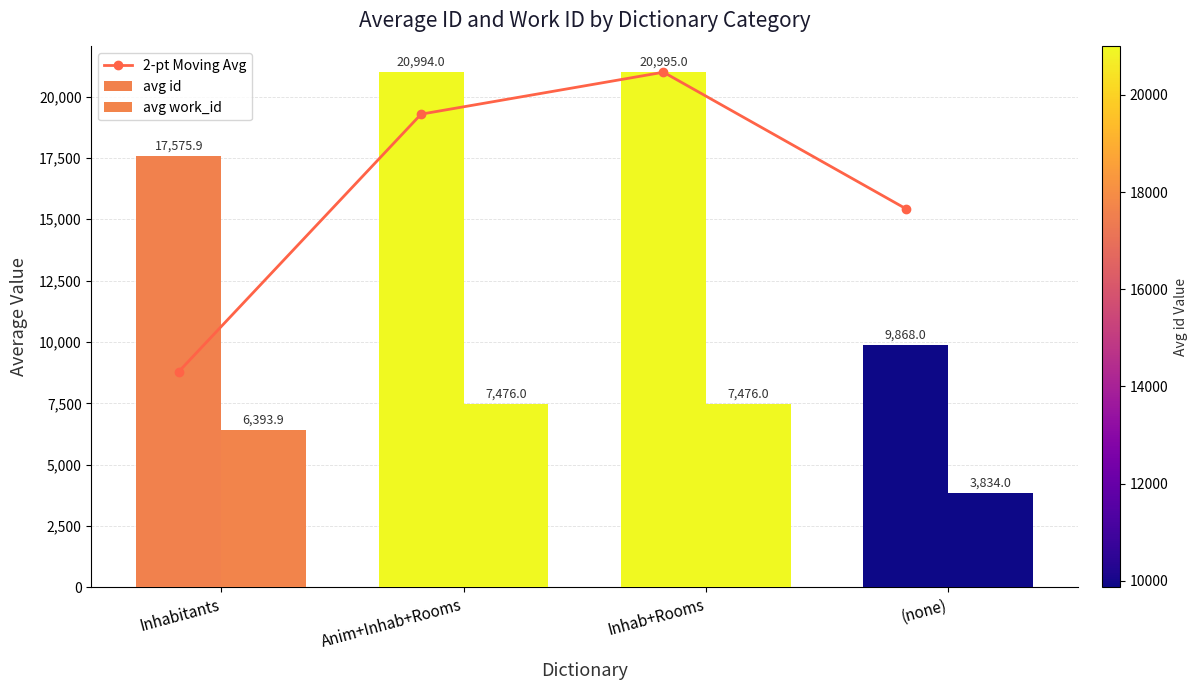

What is the average value of the avg id series?

17358.2